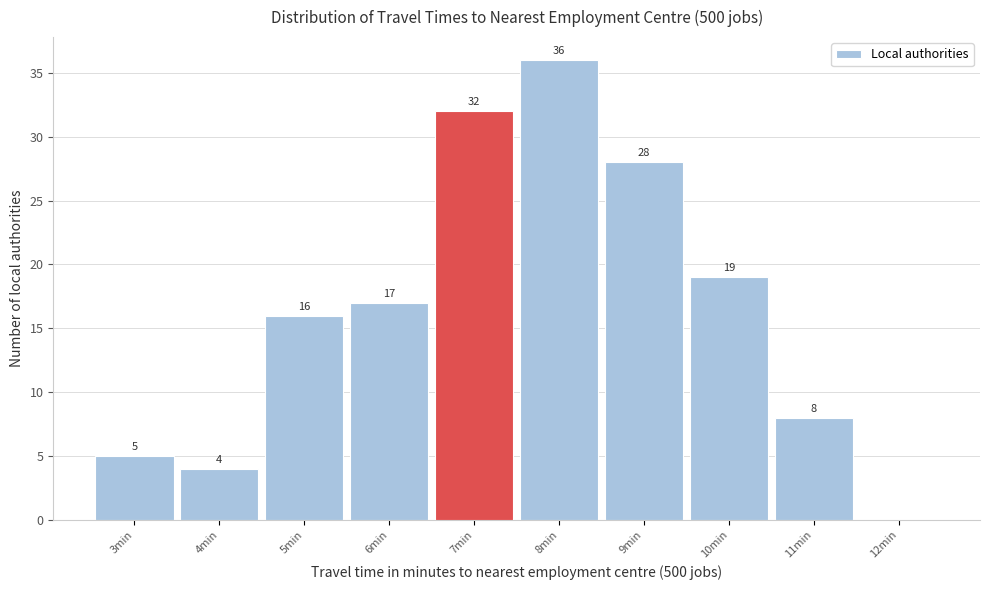

Reading left to right, what are all the values shown in this chart?

3min=5	4min=4	5min=16	6min=17	7min=32	8min=36	9min=28	10min=19	11min=8	12min=0